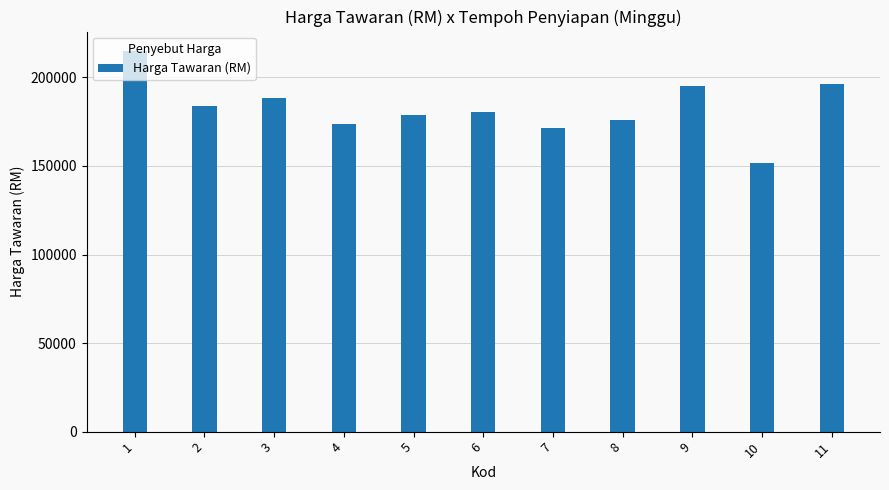

What is the difference between the values at 7 and 2?

12337.0